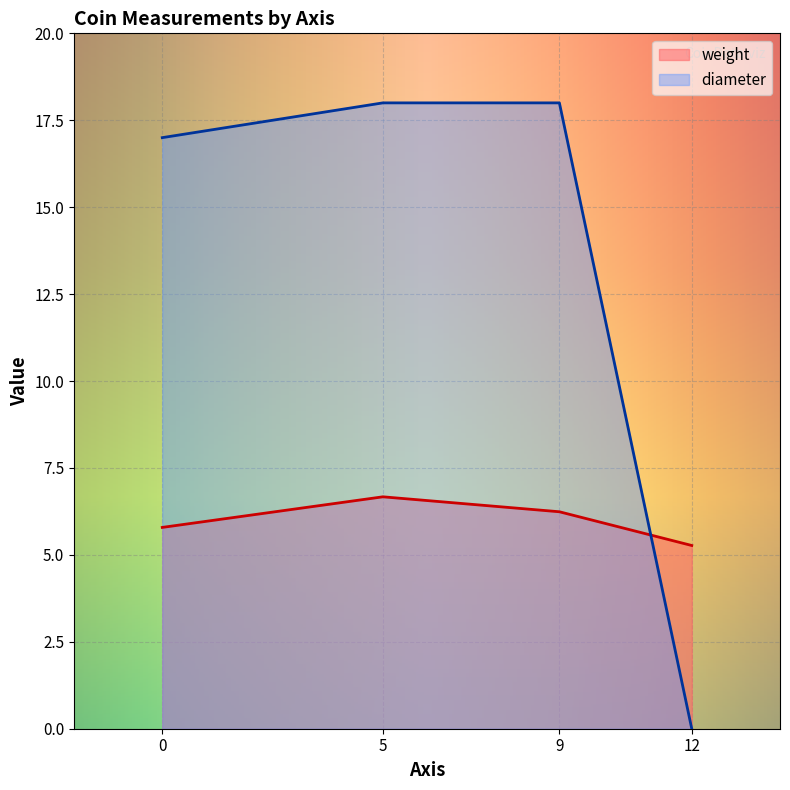

What is the label of the 3rd point from the right?

5